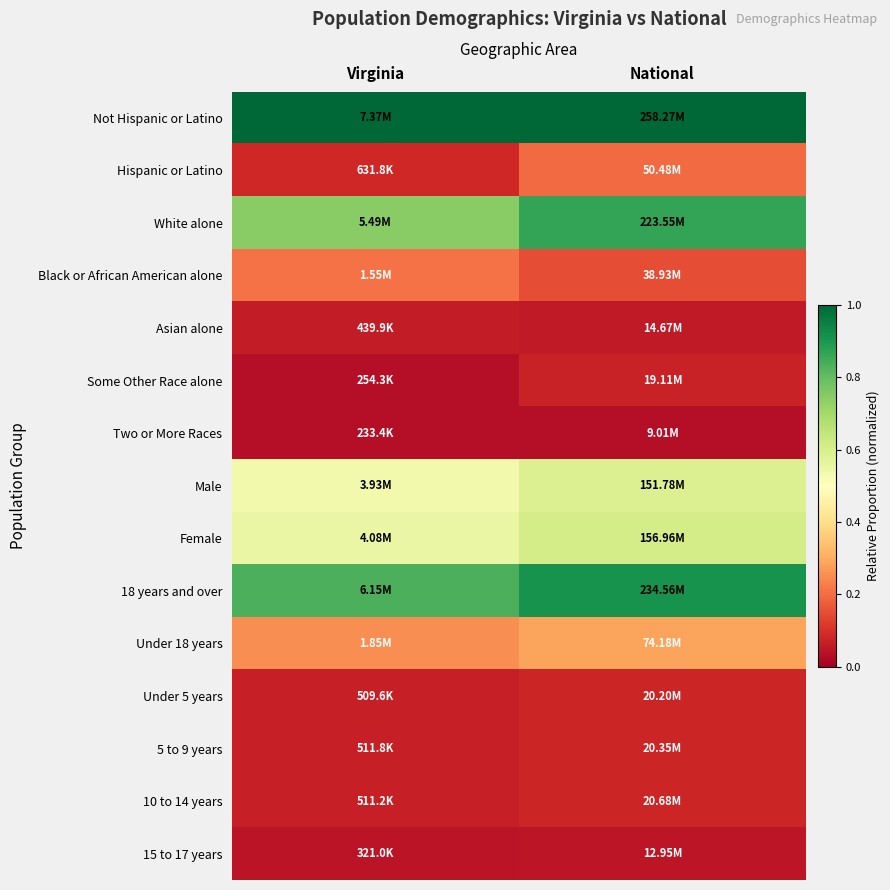

What is the maximum value shown in the chart?

1.0